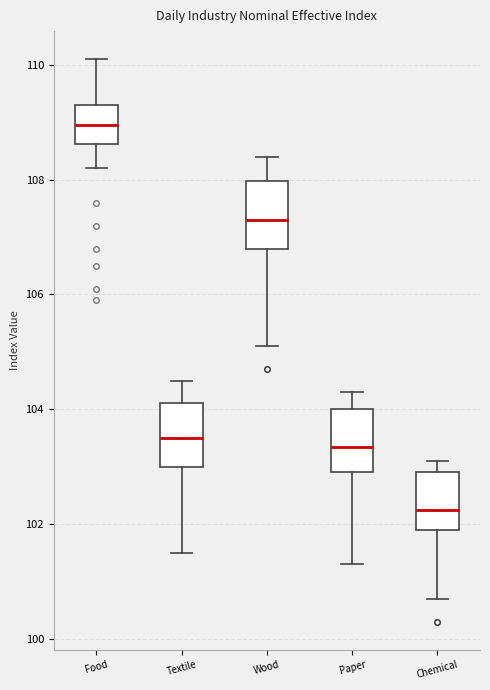

Which box has the highest median line?

Food